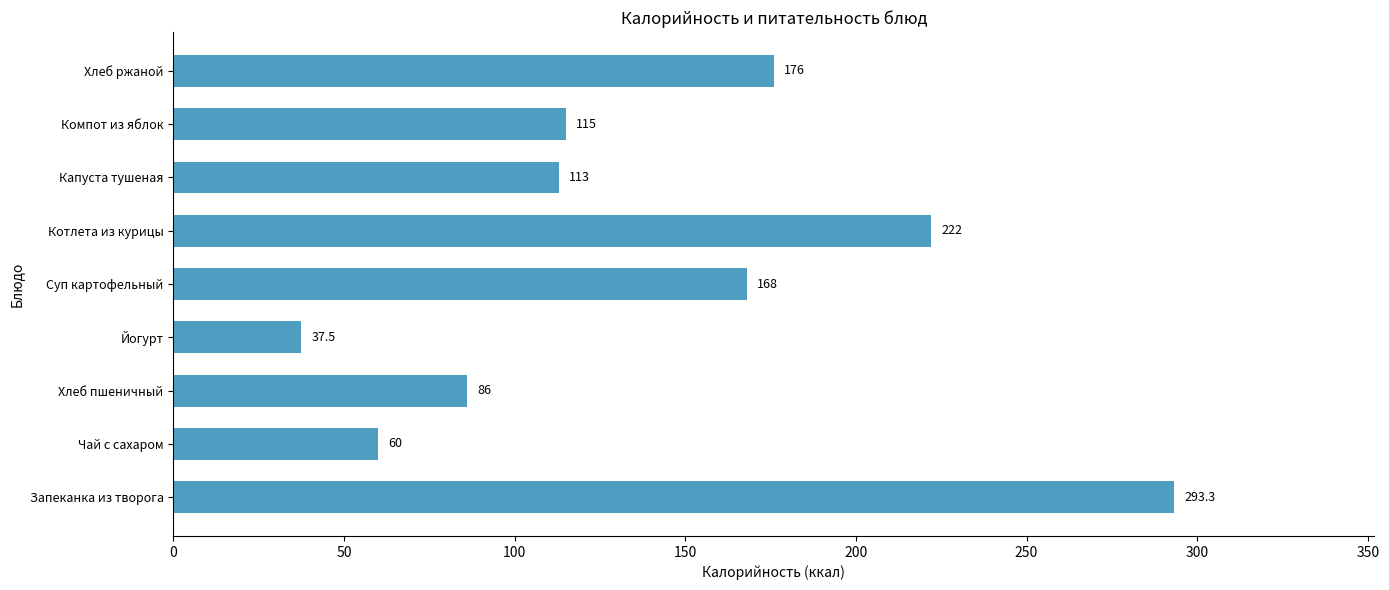

Reading top to bottom, list all the values displayed in this chart.

Хлеб ржаной=176.0	Компот из яблок=115.0	Капуста тушеная=113.0	Котлета из курицы=222.0	Суп картофельный=168.0	Йогурт=37.5	Хлеб пшеничный=86.0	Чай с сахаром=60.0	Запеканка из творога=293.3